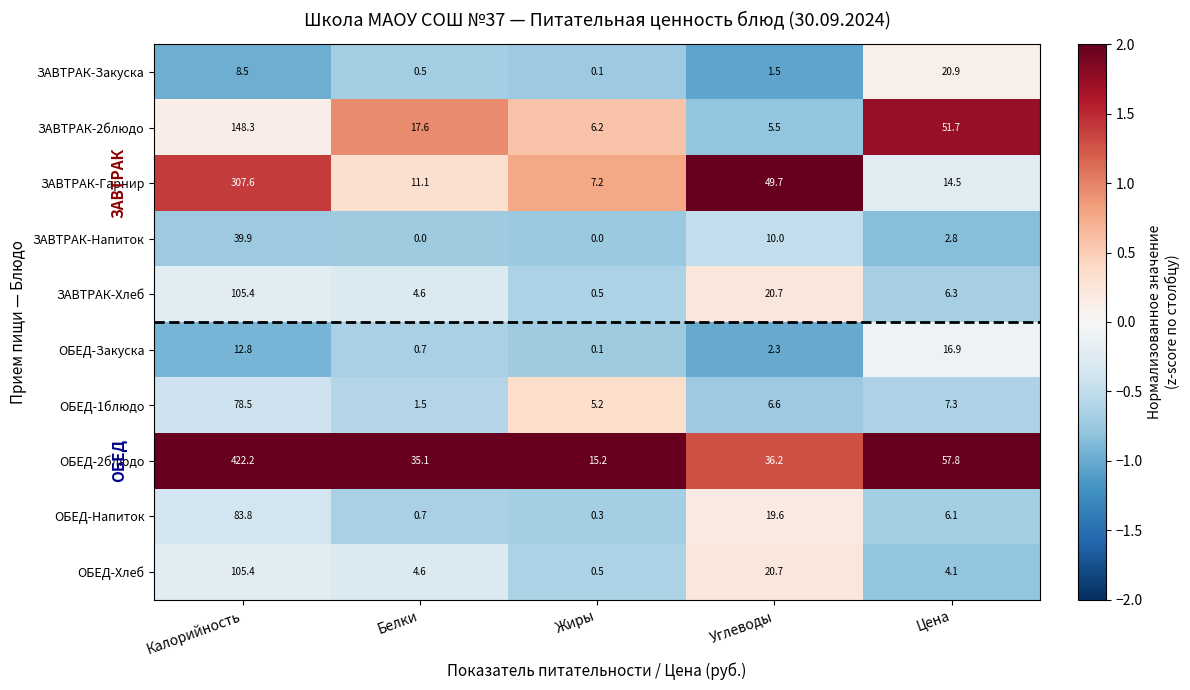

What is the smallest value displayed?

0.0